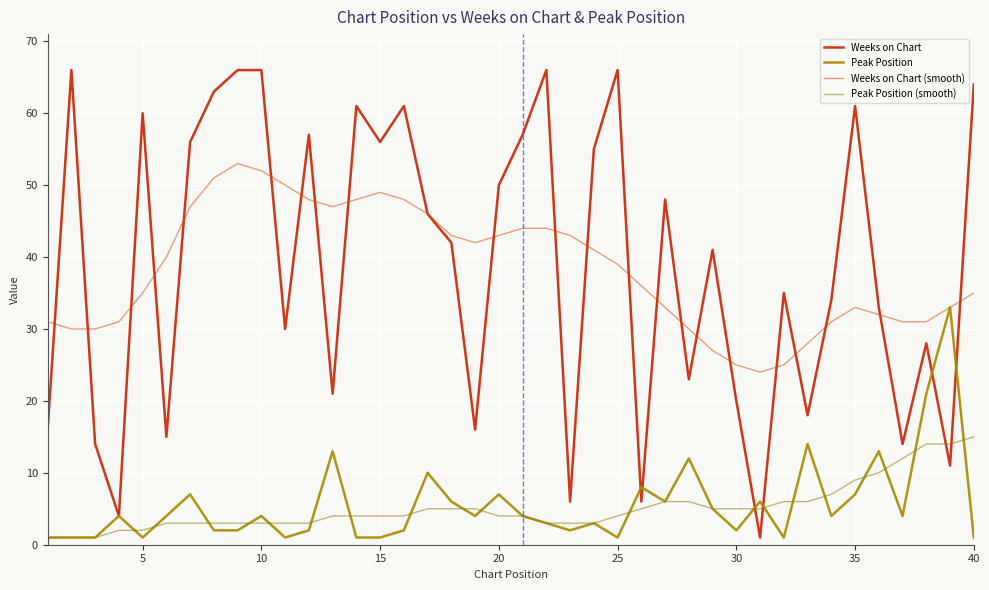

True or false: Peak Position and Weeks on Chart (smooth) cross at least once.

False